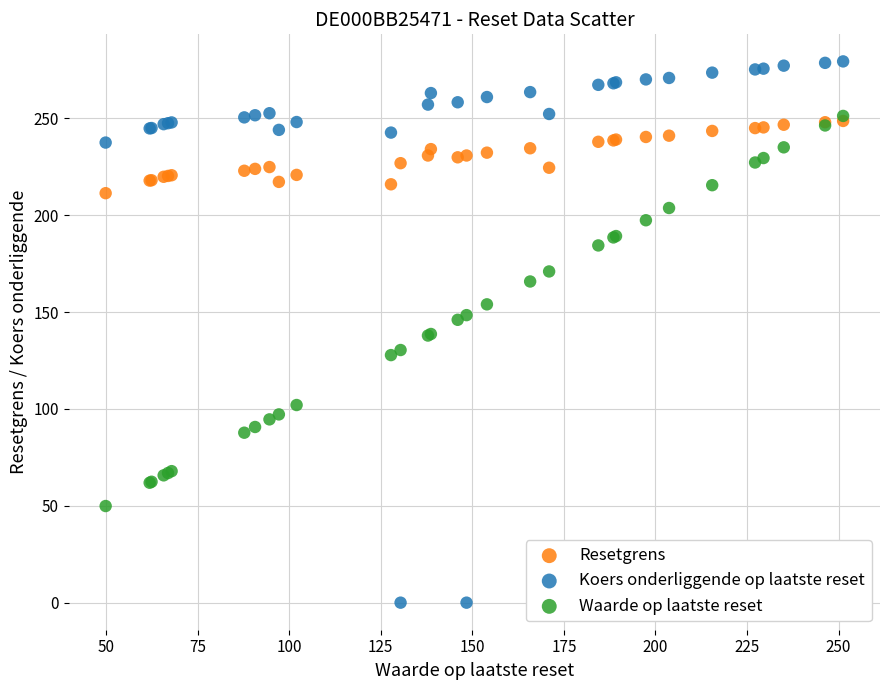

Which series contains the highest Y value?

Koers onderliggende op laatste reset